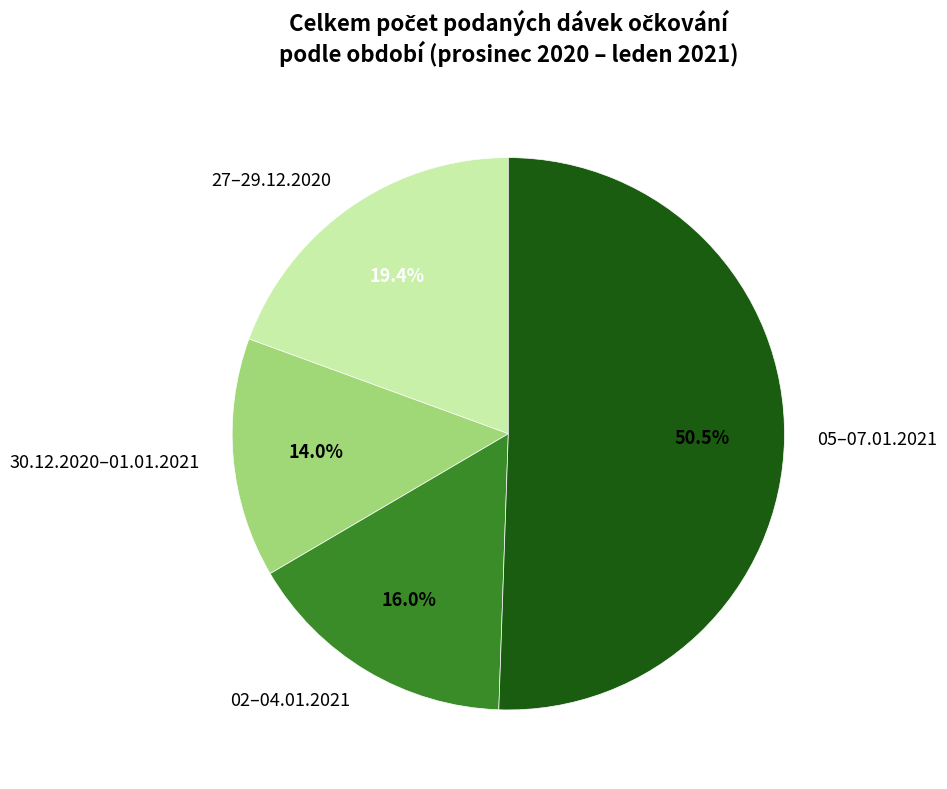

Which category accounts for the majority?

05–07.01.2021